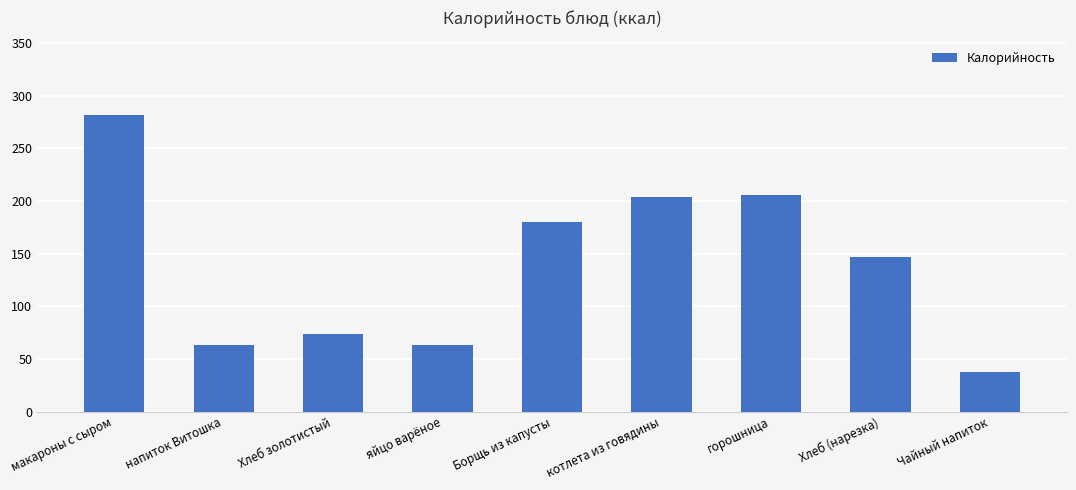

What position from the left is горошница?

7